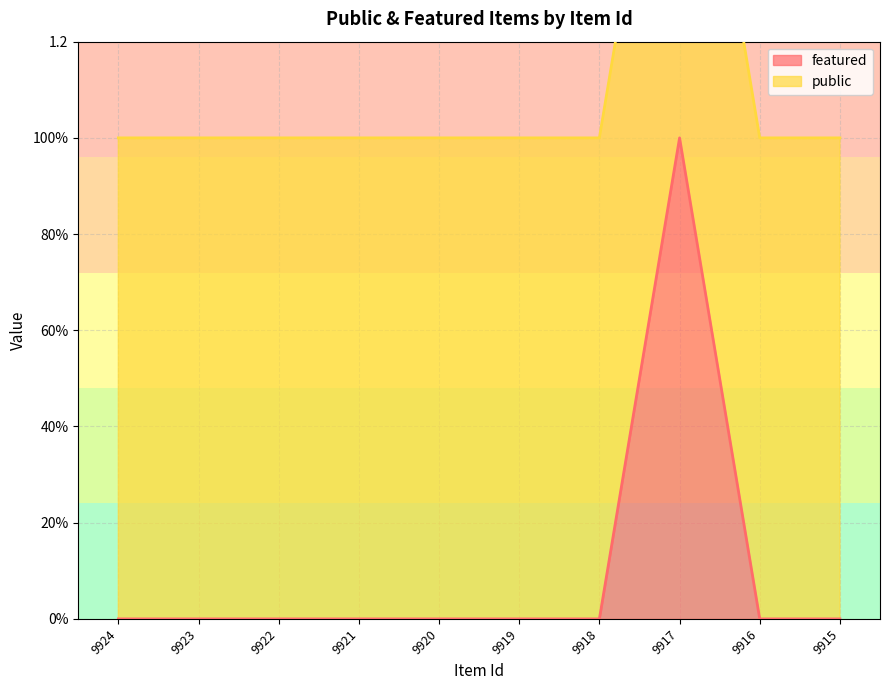

List the labels in order of value, largest first.

9917, 9924, 9923, 9922, 9921, 9920, 9919, 9918, 9916, 9915